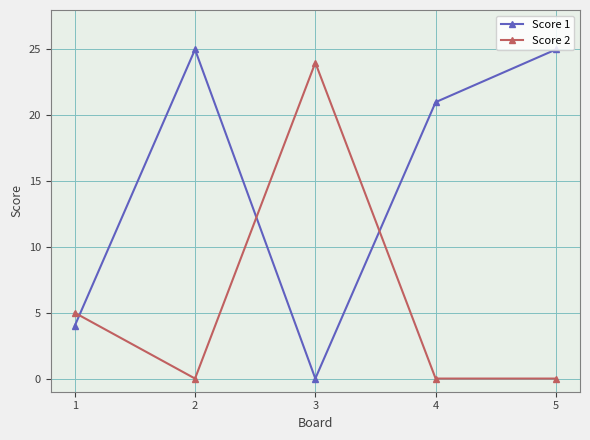

How many data points does each series have?

5